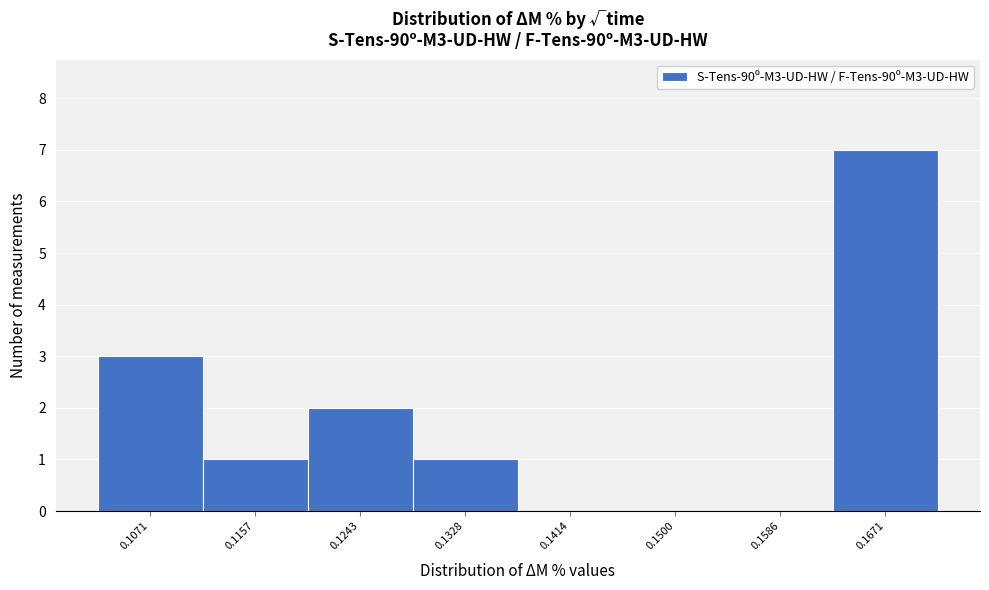

Which range on the x-axis has the tallest bar?

0.163 to 0.171